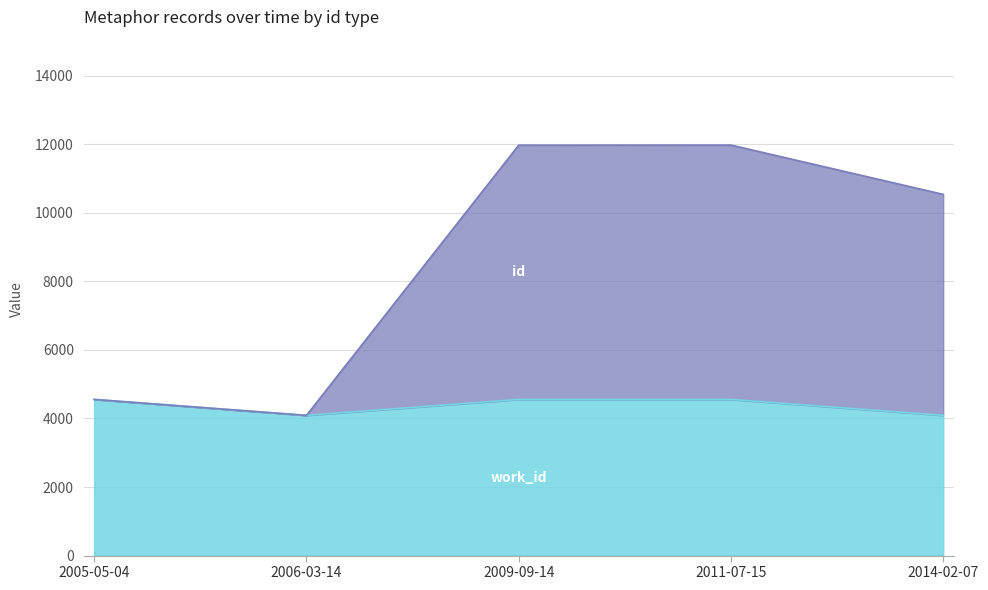

What is the difference between the second highest and minimum values in the work_id series?

465